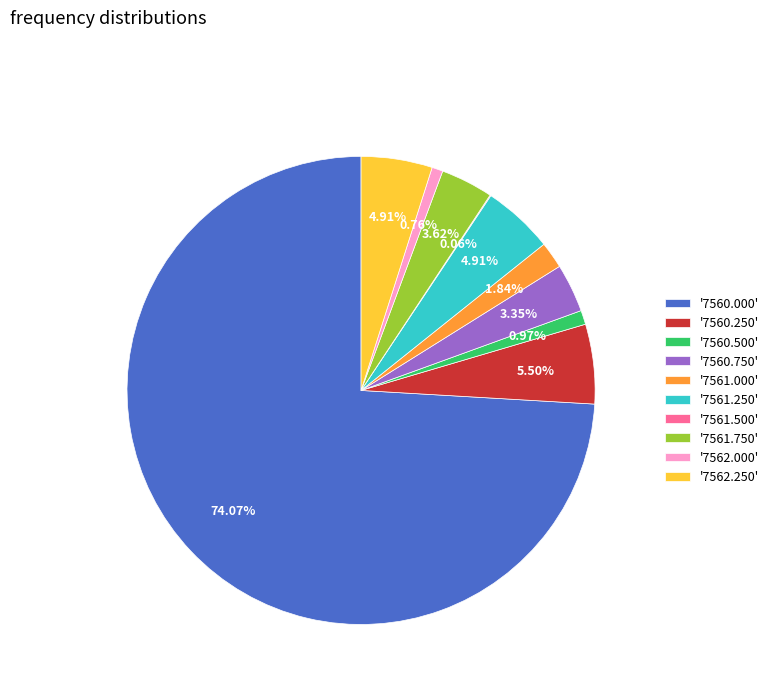

Combined, do '7560.750' and '7562.250' account for over 50%?

No